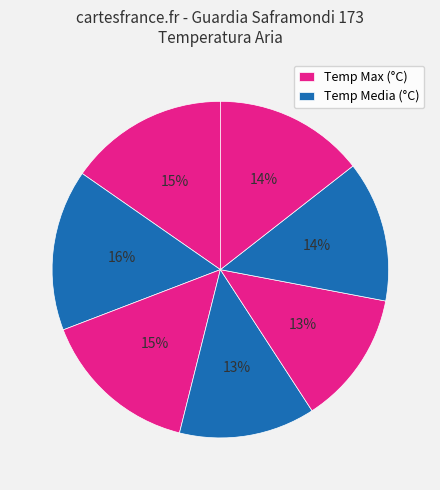

How many segments does this pie chart have?

7